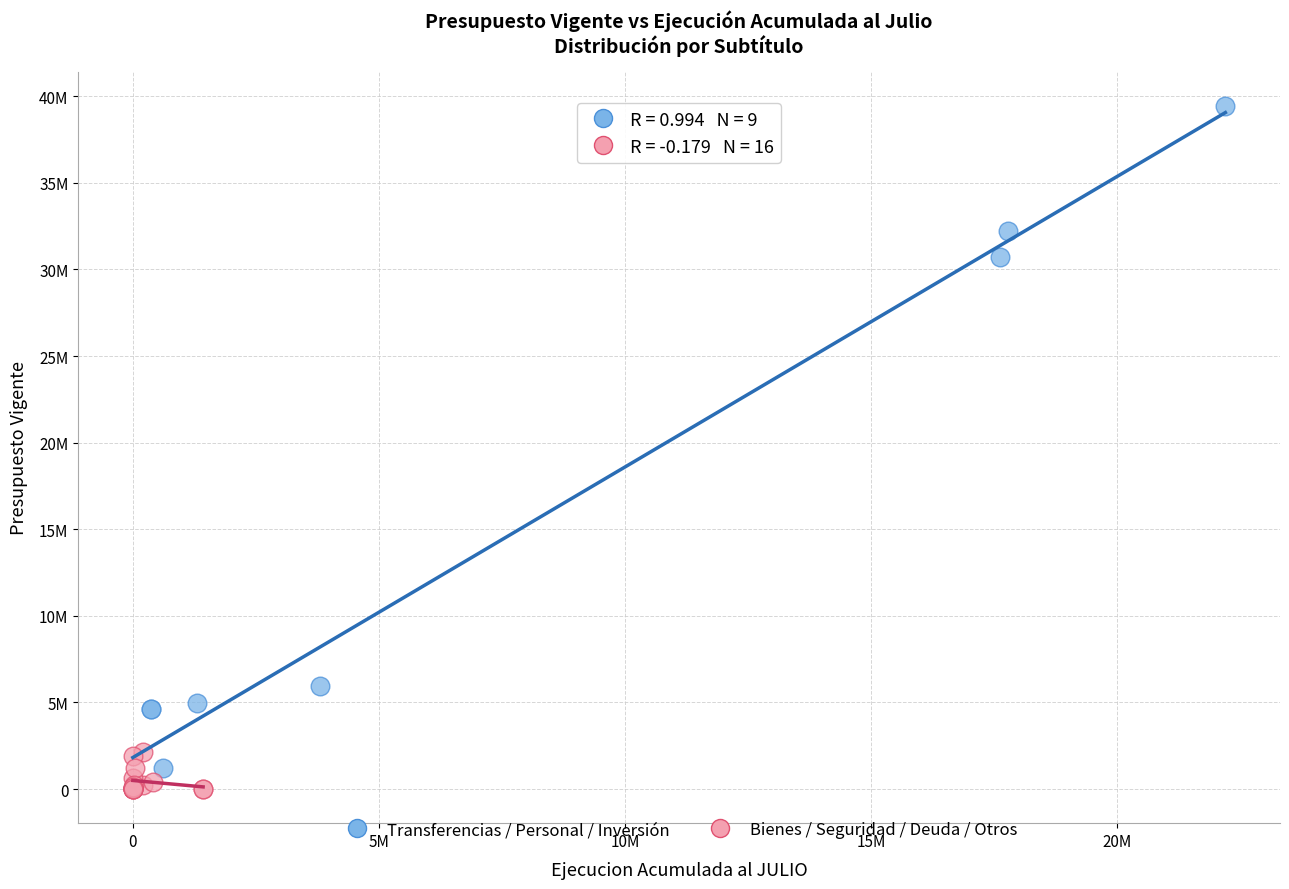

What are all the series names shown in the legend?

Transferencias / Personal / Inversión, Bienes / Seguridad / Deuda / Otros